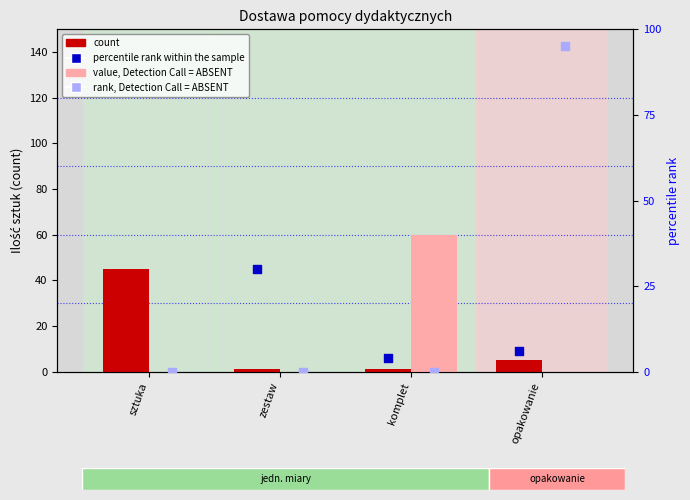

At which category is the sum across all series the highest?

sztuka